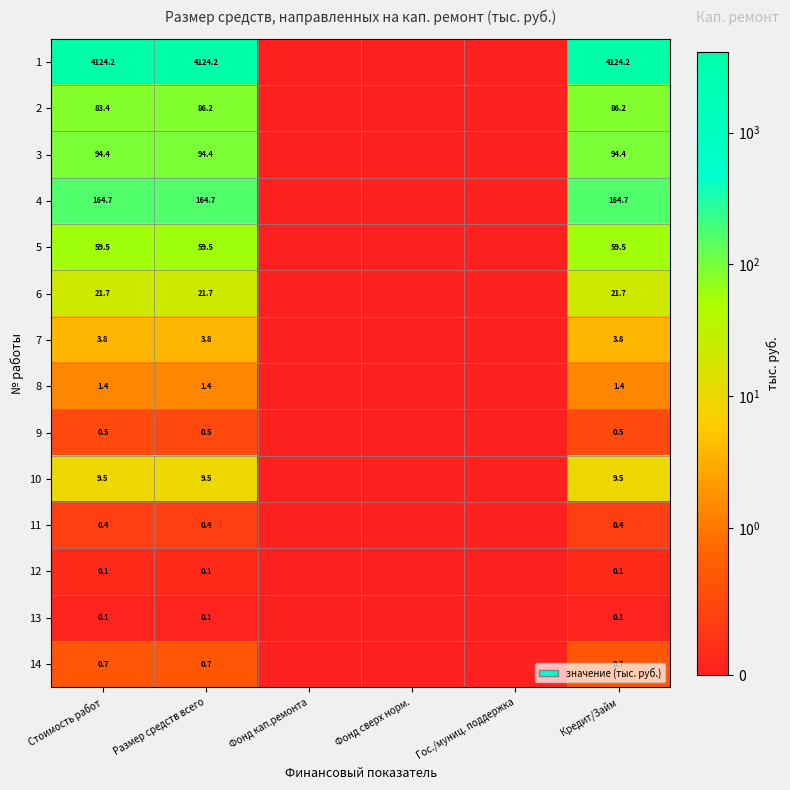

What is the total value across all series at Кредит/Займ?

4567.2